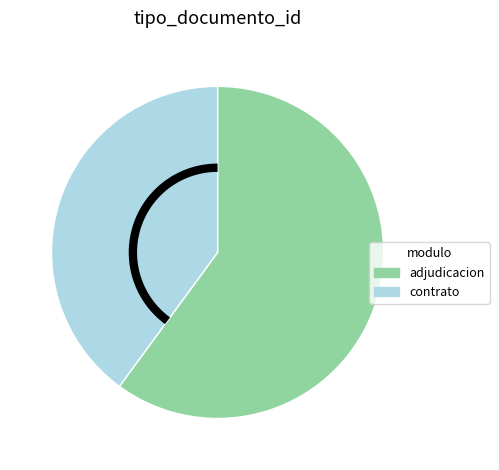

What percentage is the Orden de Compra o Contrato slice, to the nearest percent?

40%